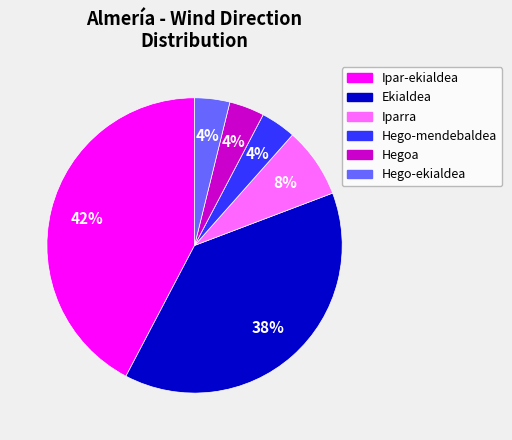

What is the largest slice in the pie chart?

Ipar-ekialdea